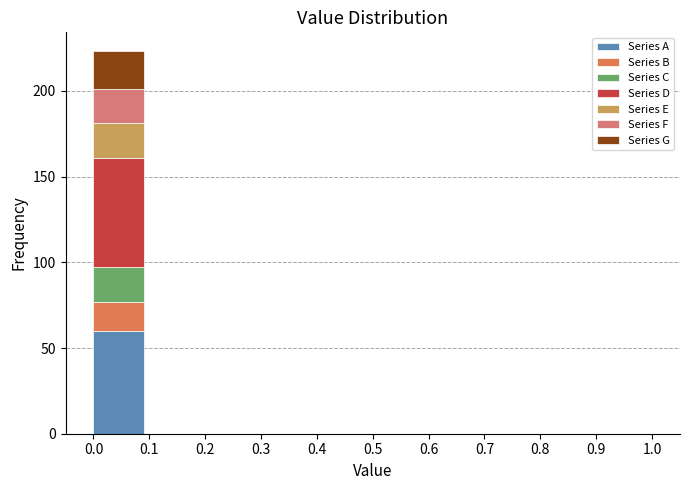

Which range on the x-axis has the tallest stacked bar (by total height)?

0.00 to 0.09